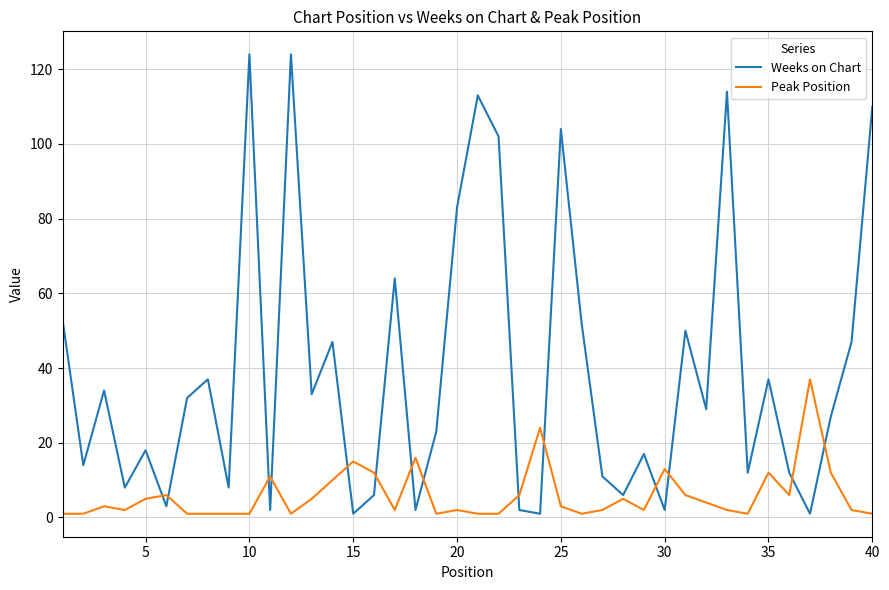

True or false: Peak Position has more than 2 interior local peaks.

True